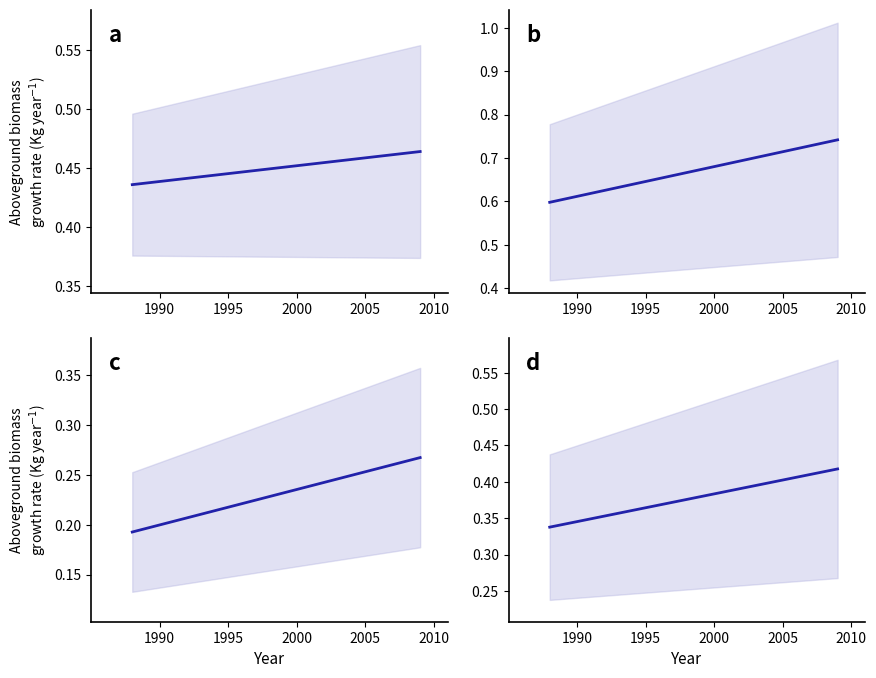

Is it true that the value at 2010 is 0.2?

False